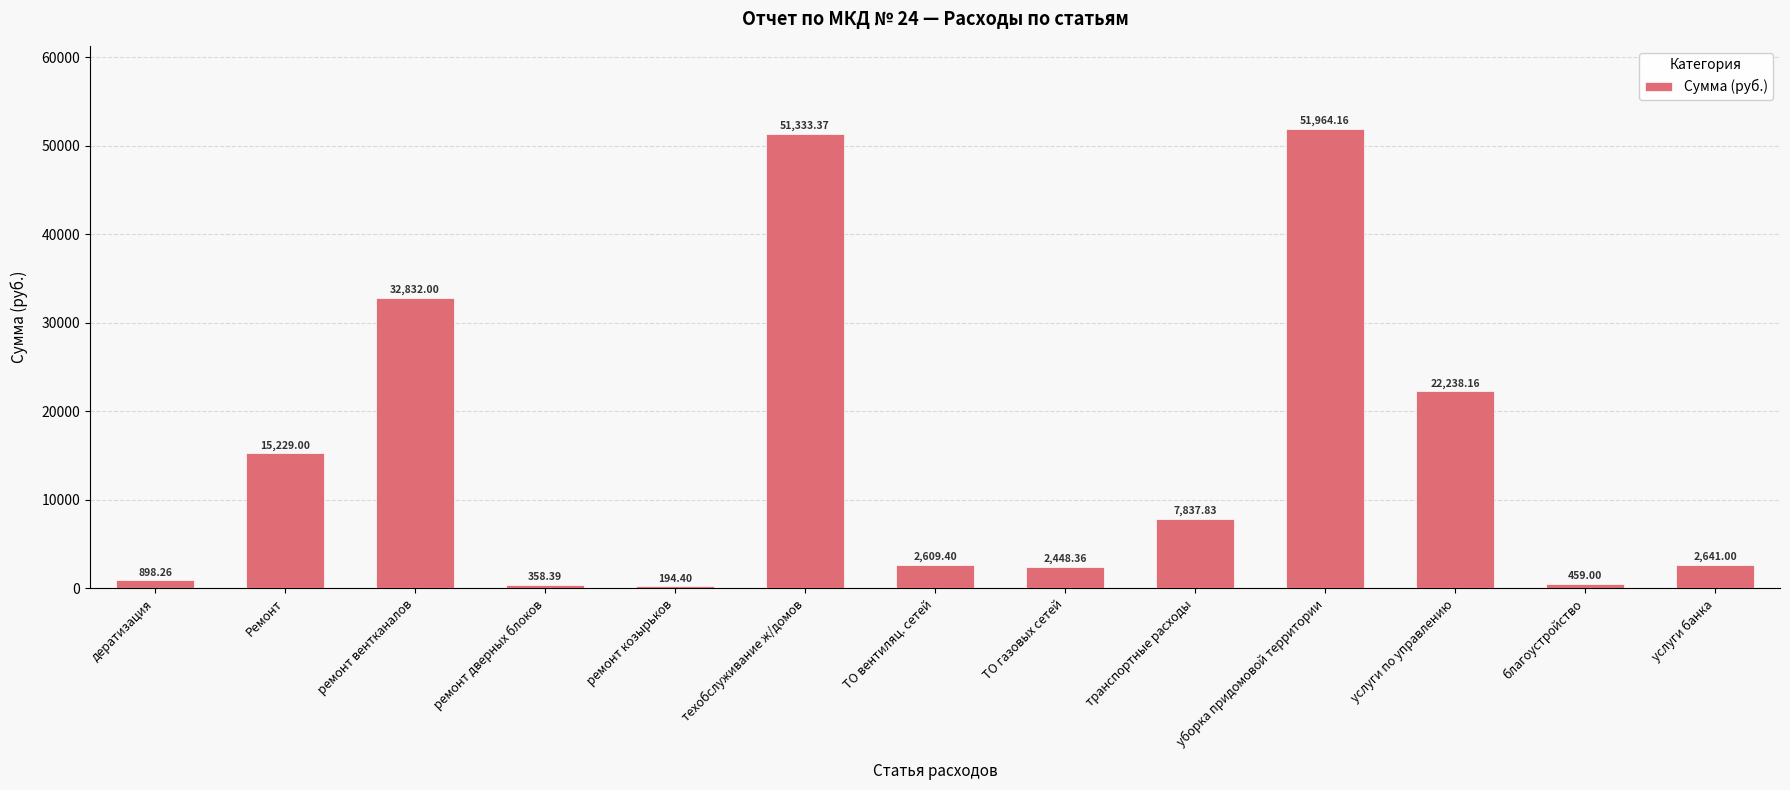

Reading left to right, extract all data points from this chart.

898.3	15229.0	32832.0	358.4	194.4	51333.4	2609.4	2448.4	7837.8	51964.2	22238.2	459.0	2641.0